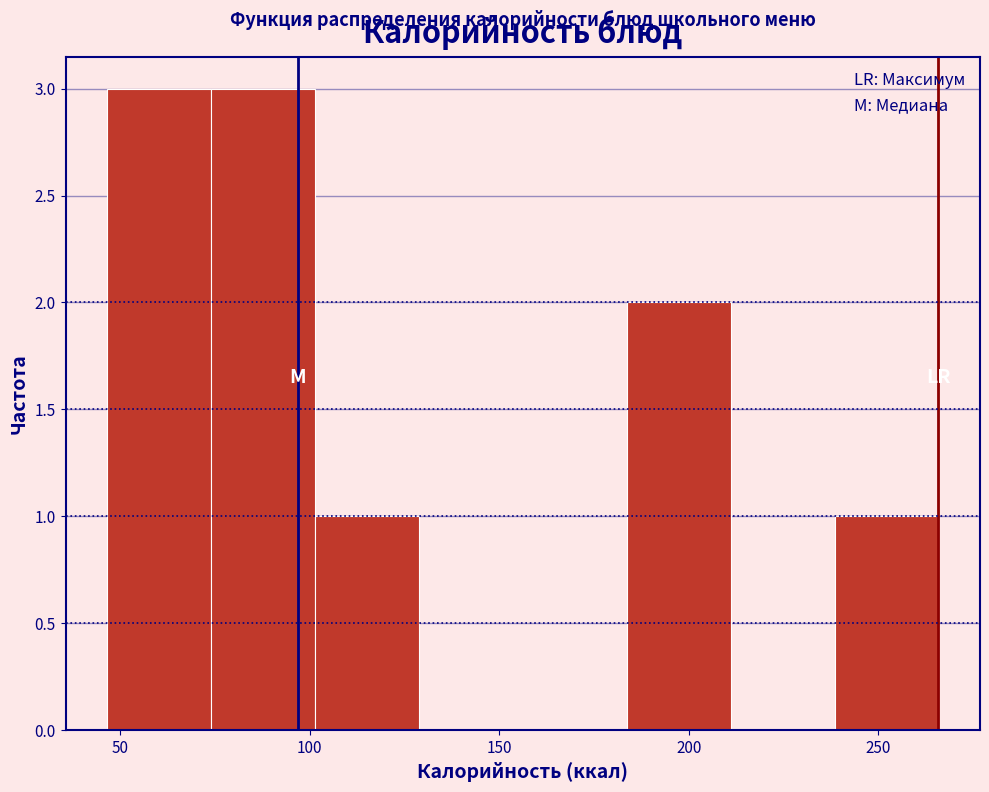

How tall is the bar that spans 75 to 100 on the x-axis? Neither the bar edges nor the heights are printed on the chart, so give them approximately, as read against the axes.

3